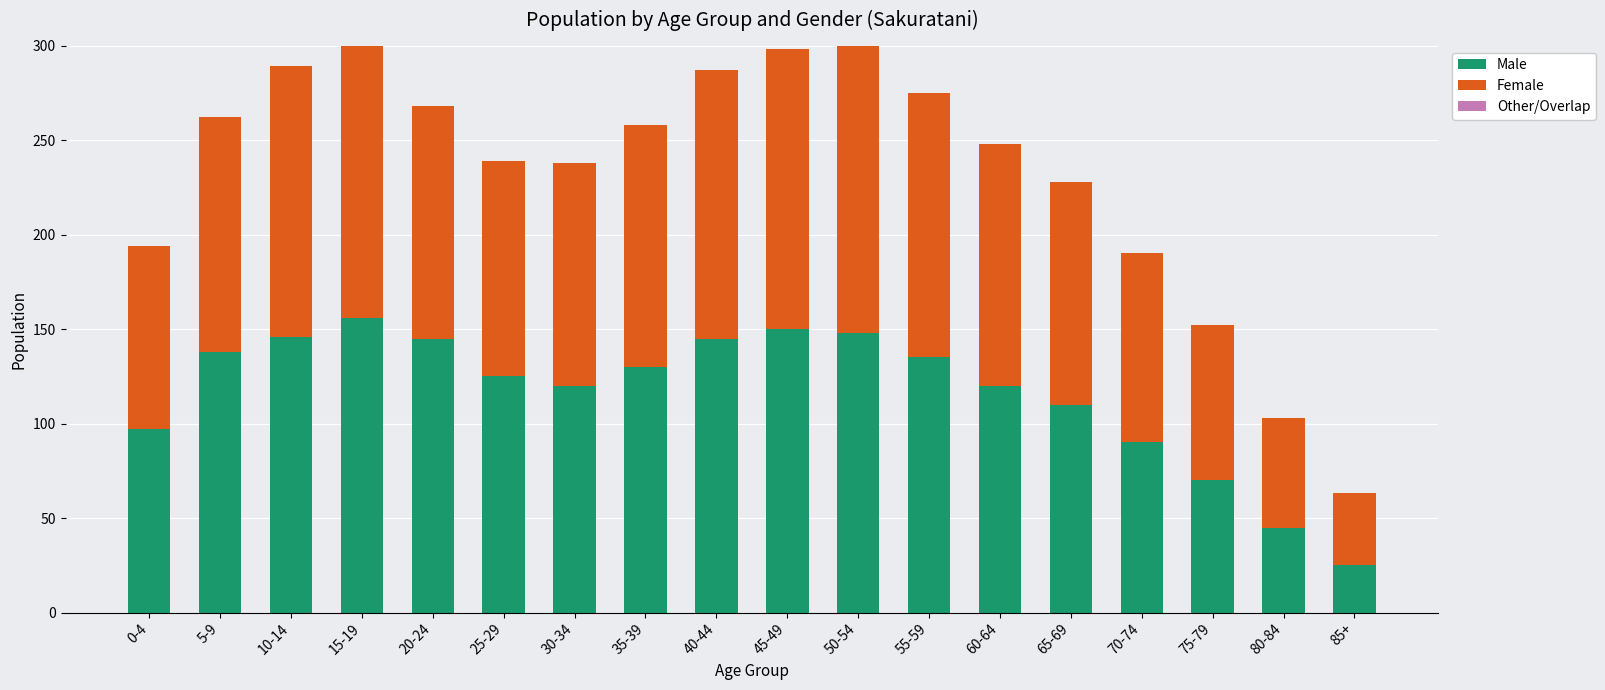

Where is Male nearest to the value 90?

70-74